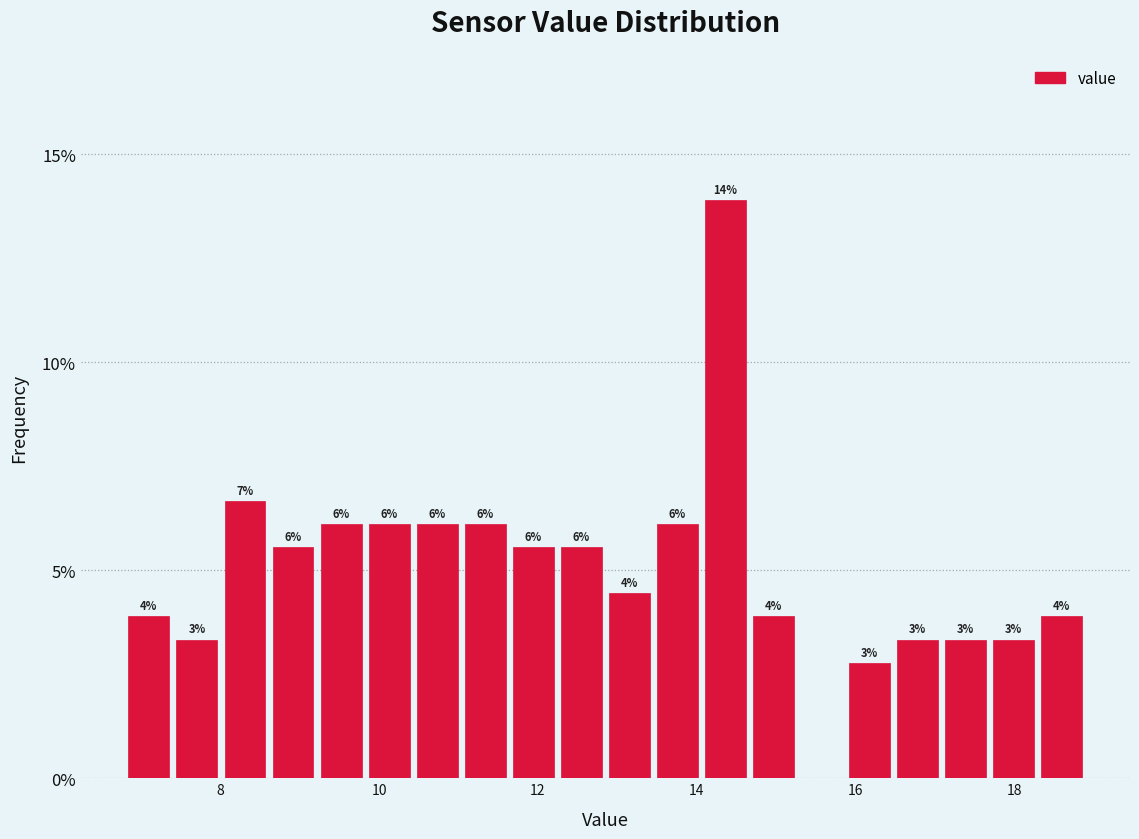

Around what value on the x-axis is the tallest bar? Give the approximate position of its centre, as read against the axis.

14.4